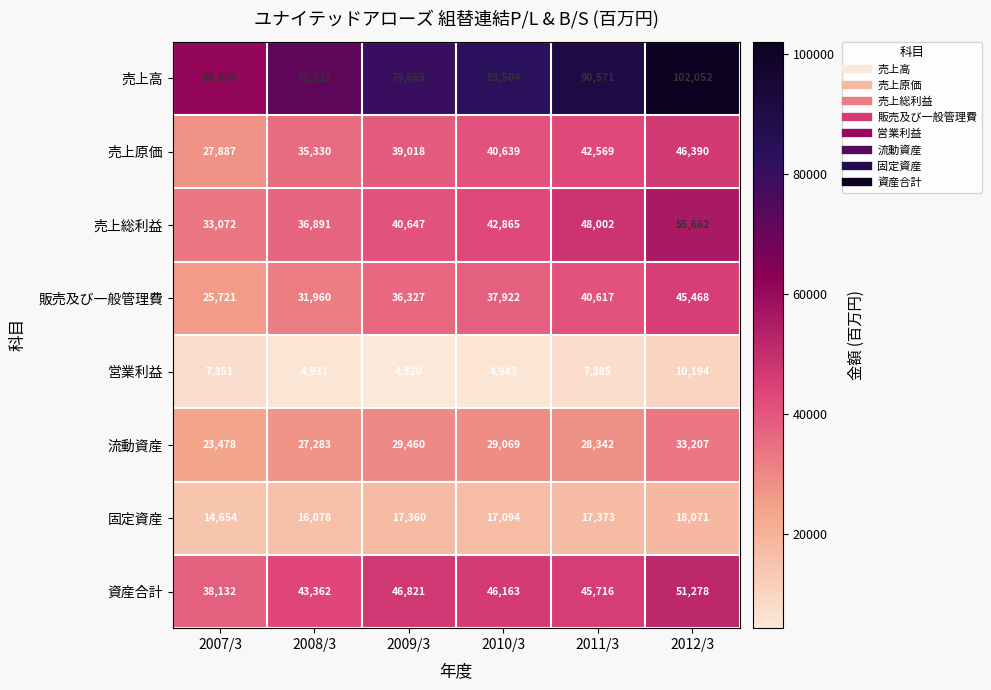

Which label corresponds to the largest value in the chart?

2012/3